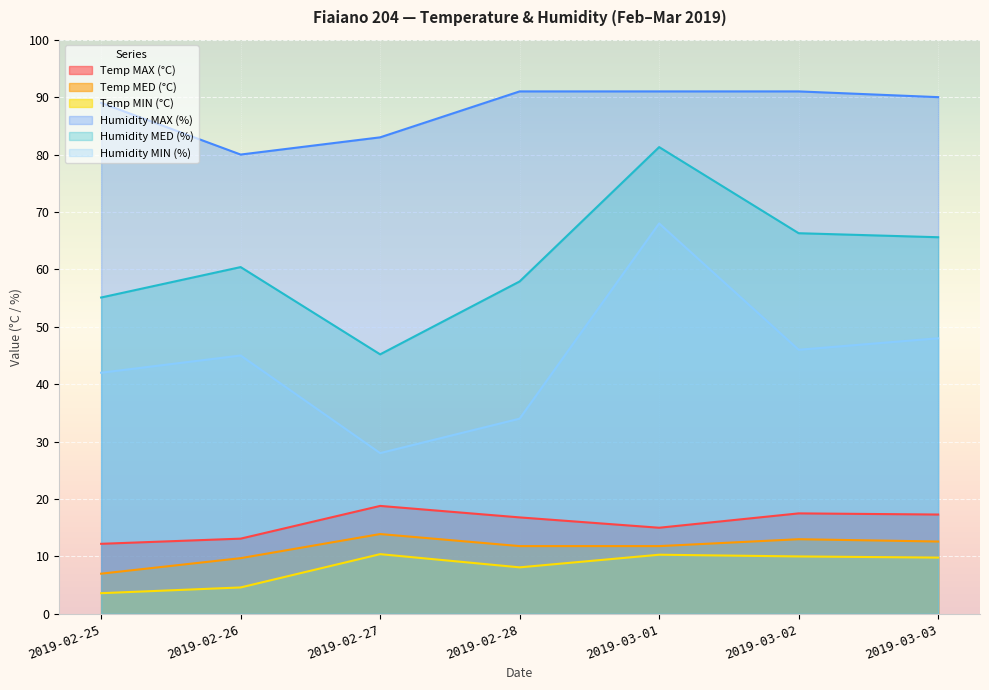

How many data points in Temp MAX (°C) are less than 16?

3